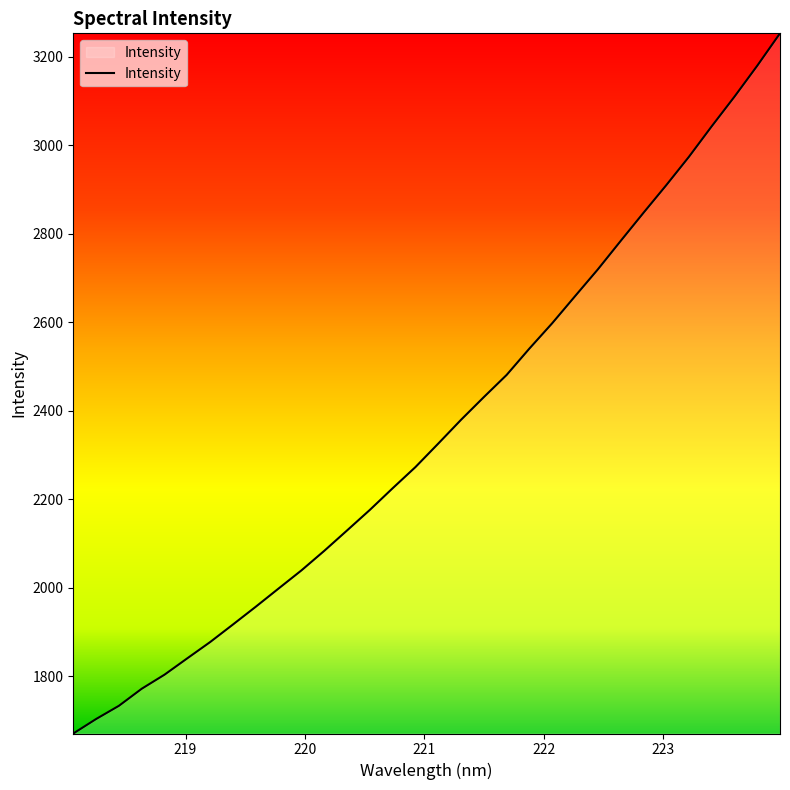

How many values exceed 2325?

16